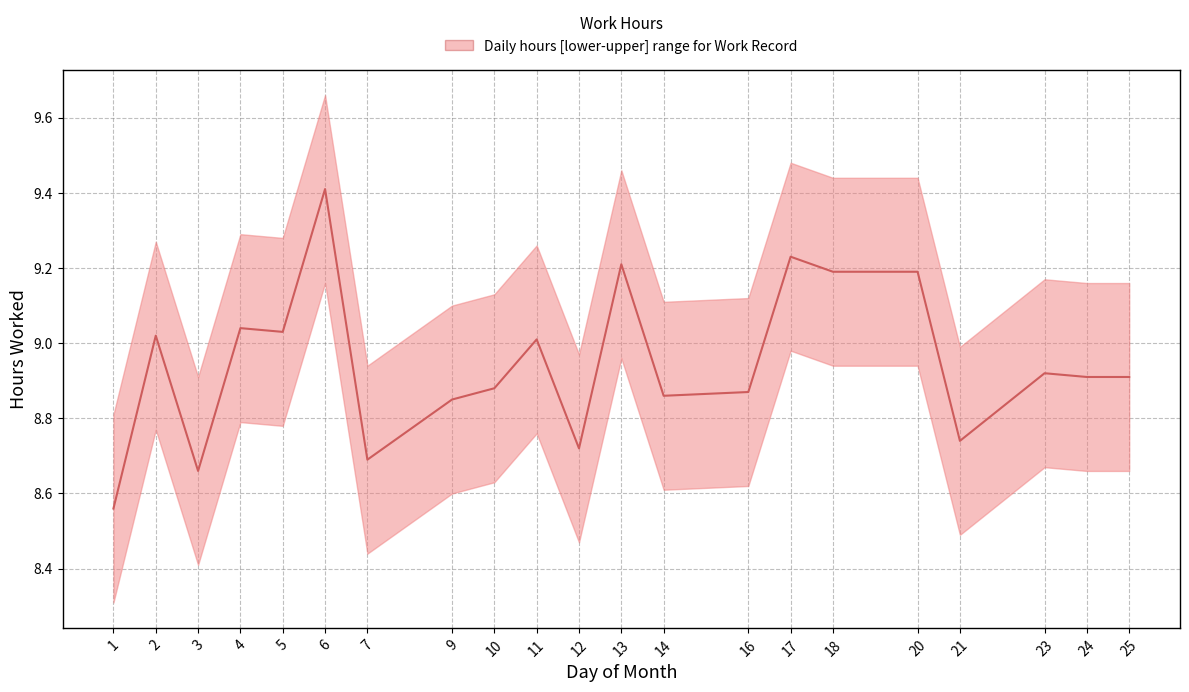

What is the average value?

8.9